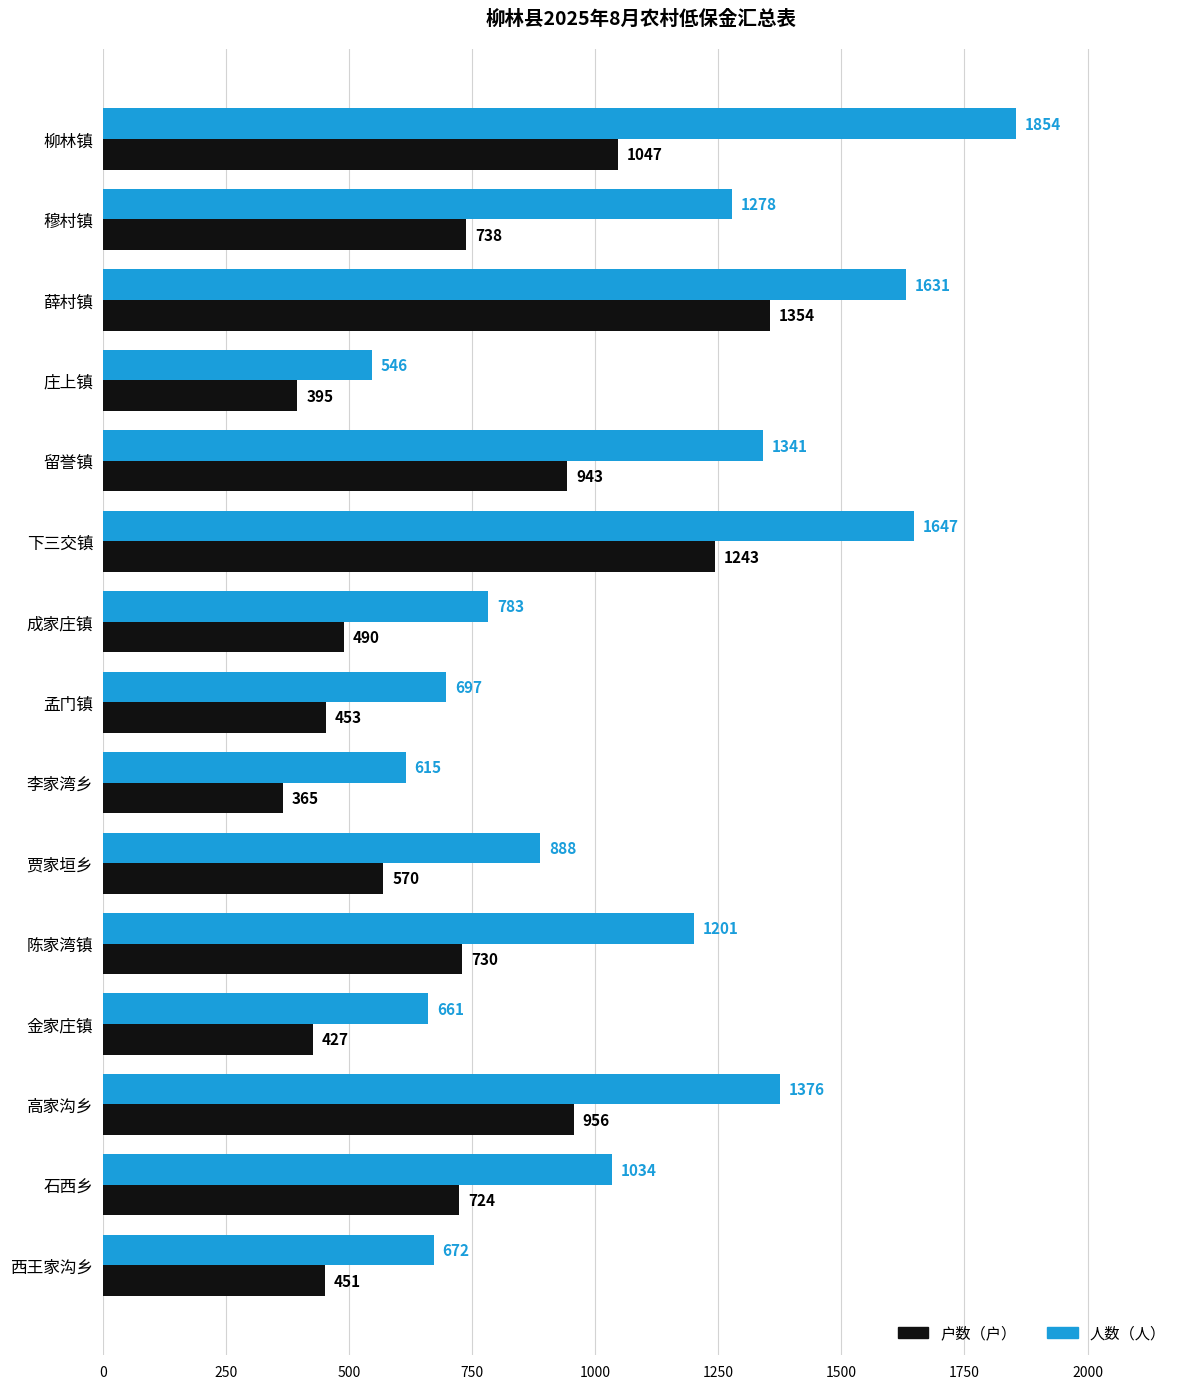

Which category has the highest value in the 户数（户） series?

薛村镇